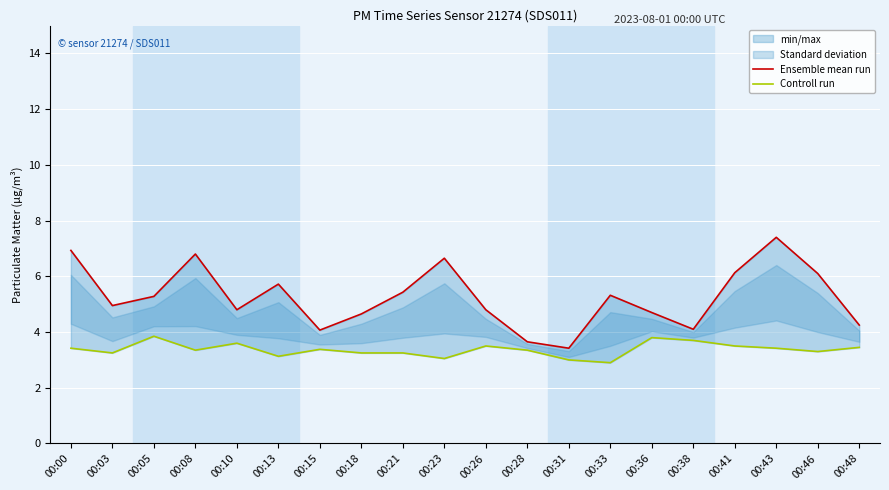

What is the sum of the Controll run values at 00:03 and 00:13?

6.4